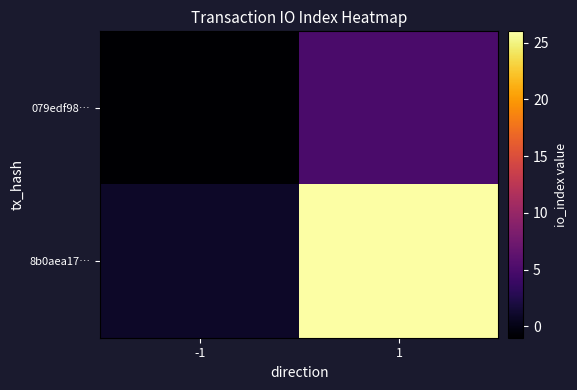

At which category is the sum across all series the highest?

1